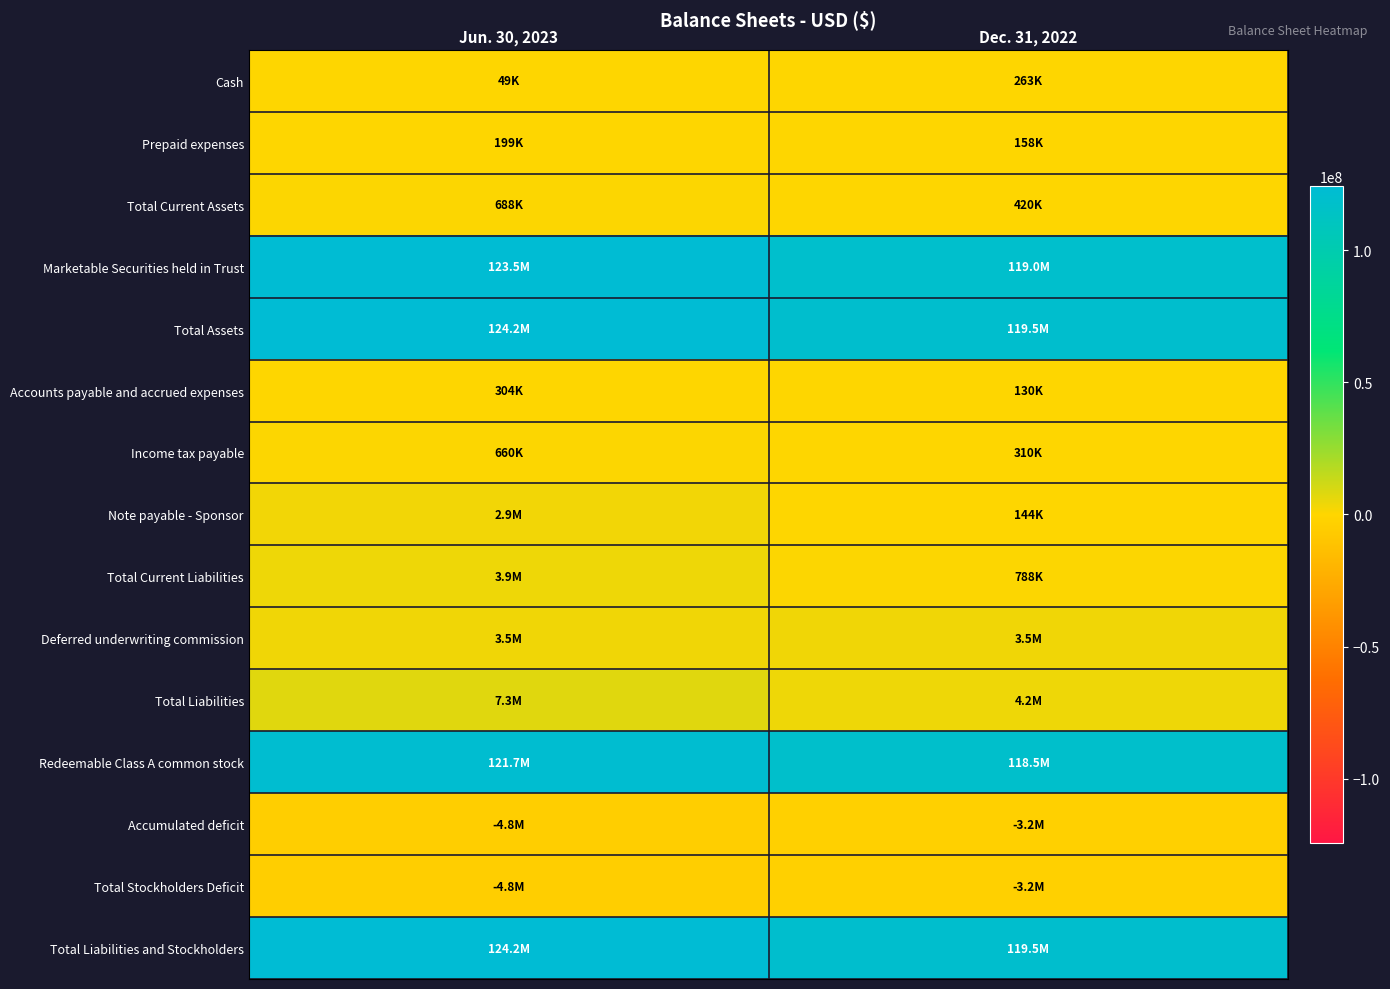

What is the minimum value shown in the chart?

-4841270